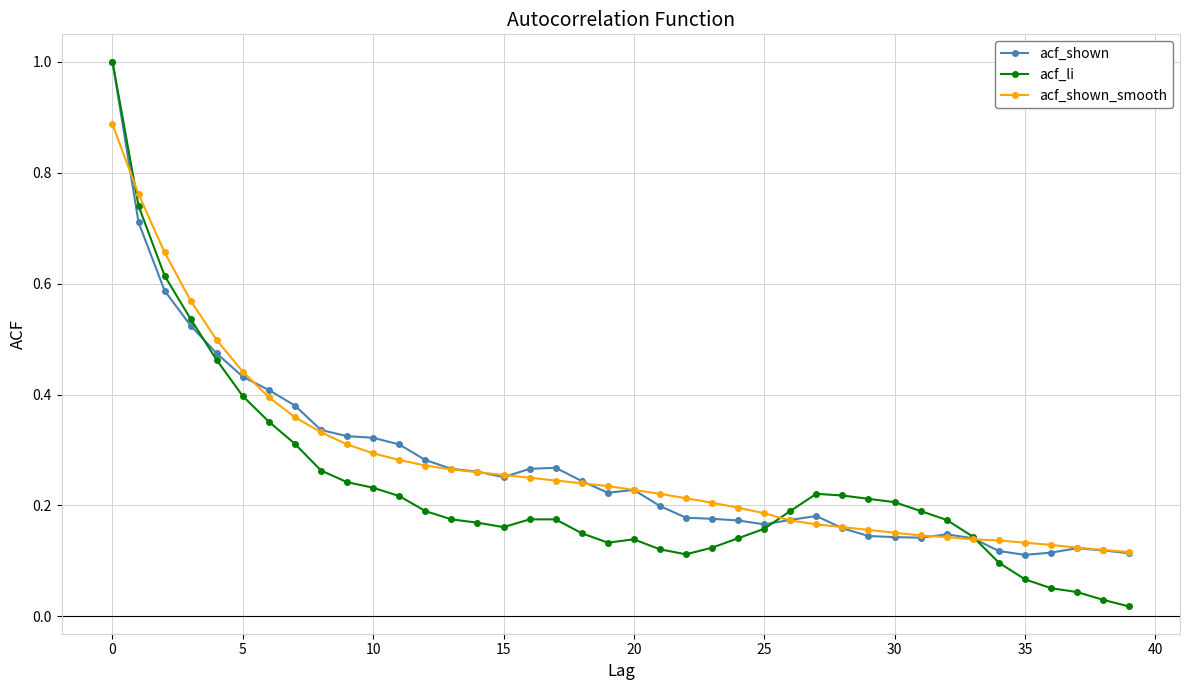

Which series has the largest range (max minus min)?

acf_li